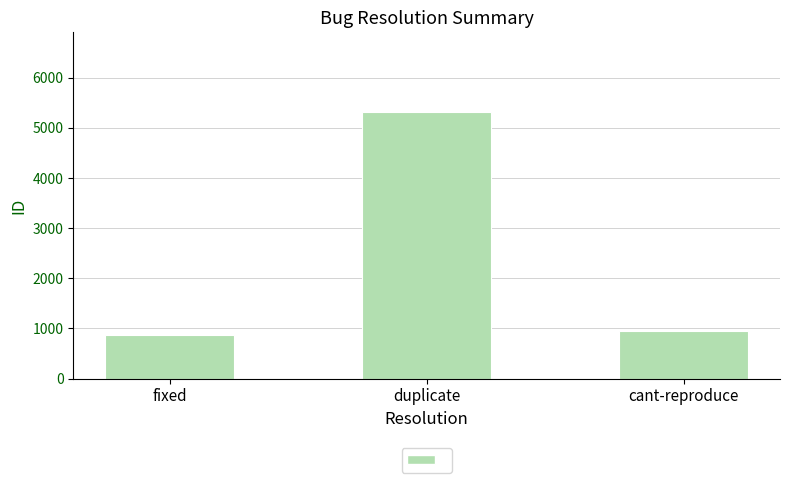

What is the label of the 3rd bar from the left?

cant-reproduce